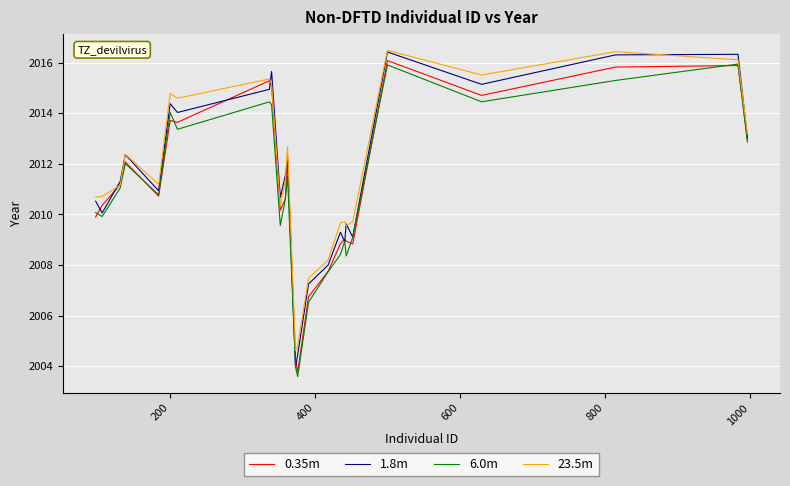

List the series in order of their overall mean, highest first.

23.5m, 1.8m, 0.35m, 6.0m